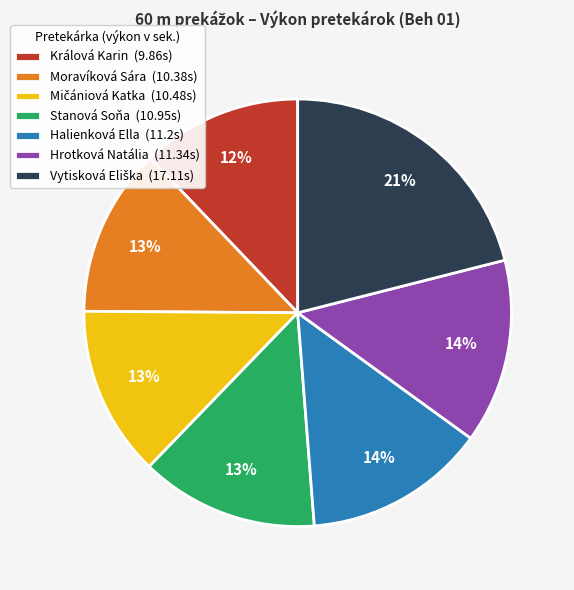

Which has a higher value, Králová Karin (9.86s) or Moravíková Sára (10.38s)?

Moravíková Sára (10.38s)